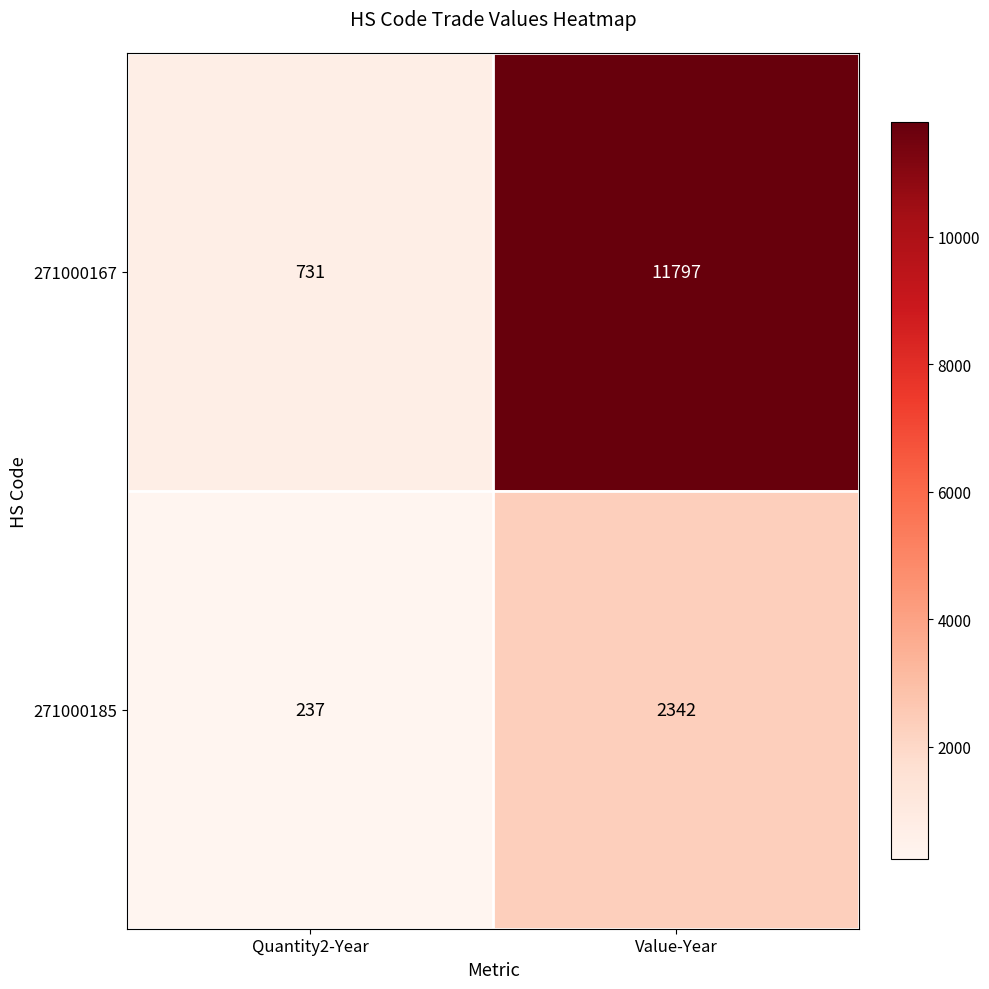

How many distinct data groups are displayed?

2